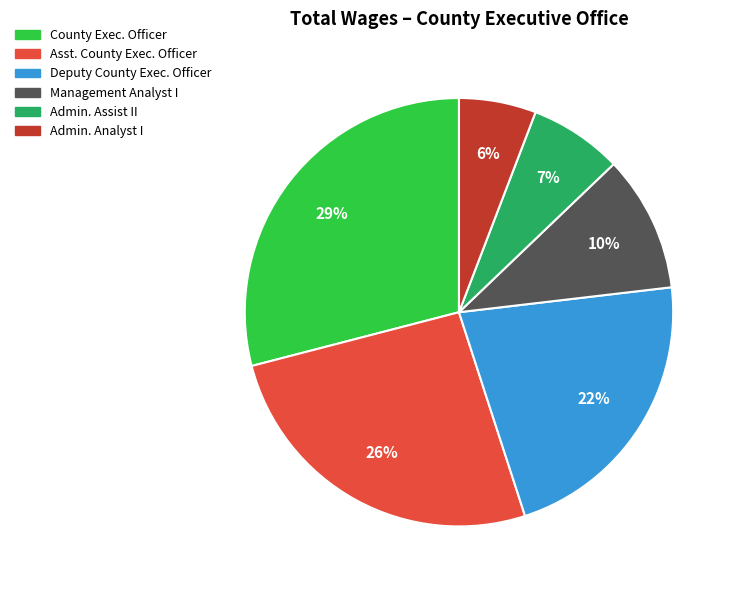

To the nearest percent, what is the difference between the largest and smallest slice percentages?

23%